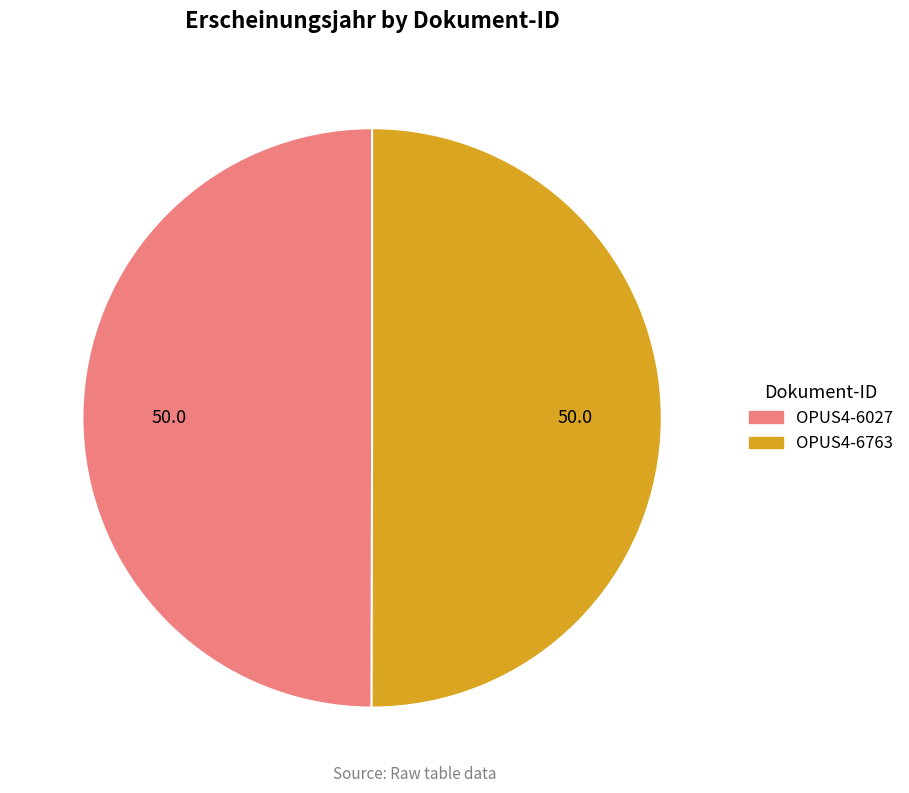

True or false: OPUS4-6027 accounts for 50% of the total.

True